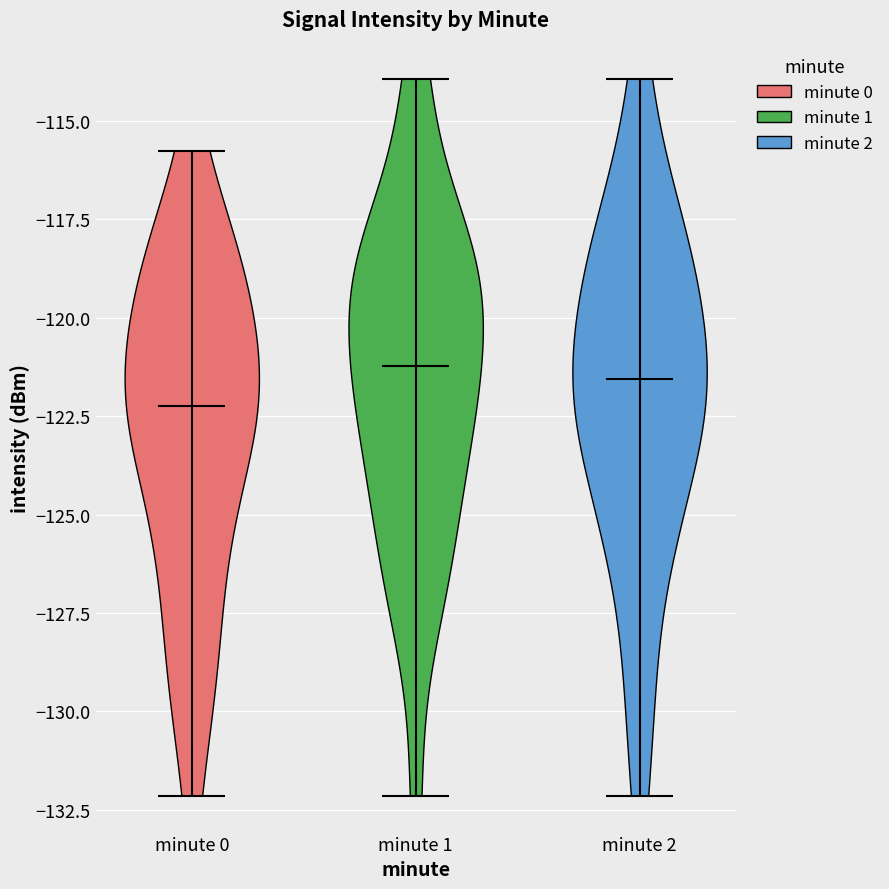

Reading left to right, read every violin against the y-axis: where its median line is, and the lowest and highest points it reaches. The values are not printed on the chart, so give them approximately, as read against the axis.

minute 0: median line -122.0, lowest point -132.0, highest point -116.0
minute 1: median line -121.0, lowest point -132.0, highest point -114.0
minute 2: median line -121.5, lowest point -132.0, highest point -114.0